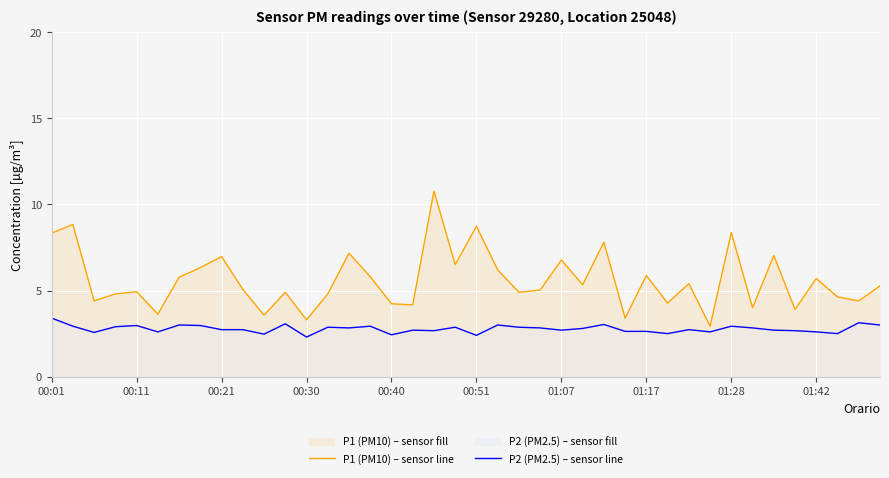

Which series has the largest total across all categories?

P1 (PM10) – sensor line